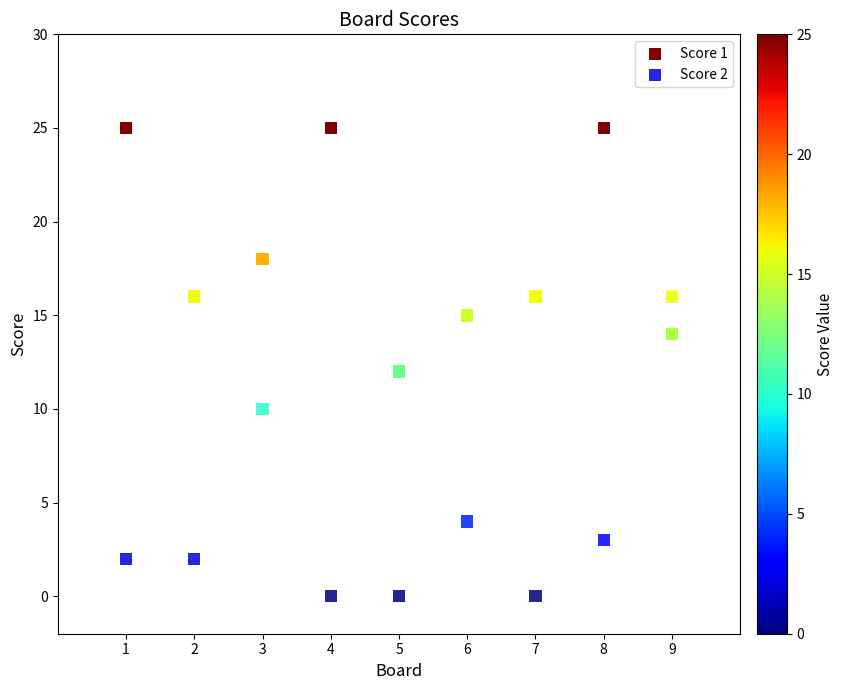

Which series has the largest Y range (max minus min)?

Score 2